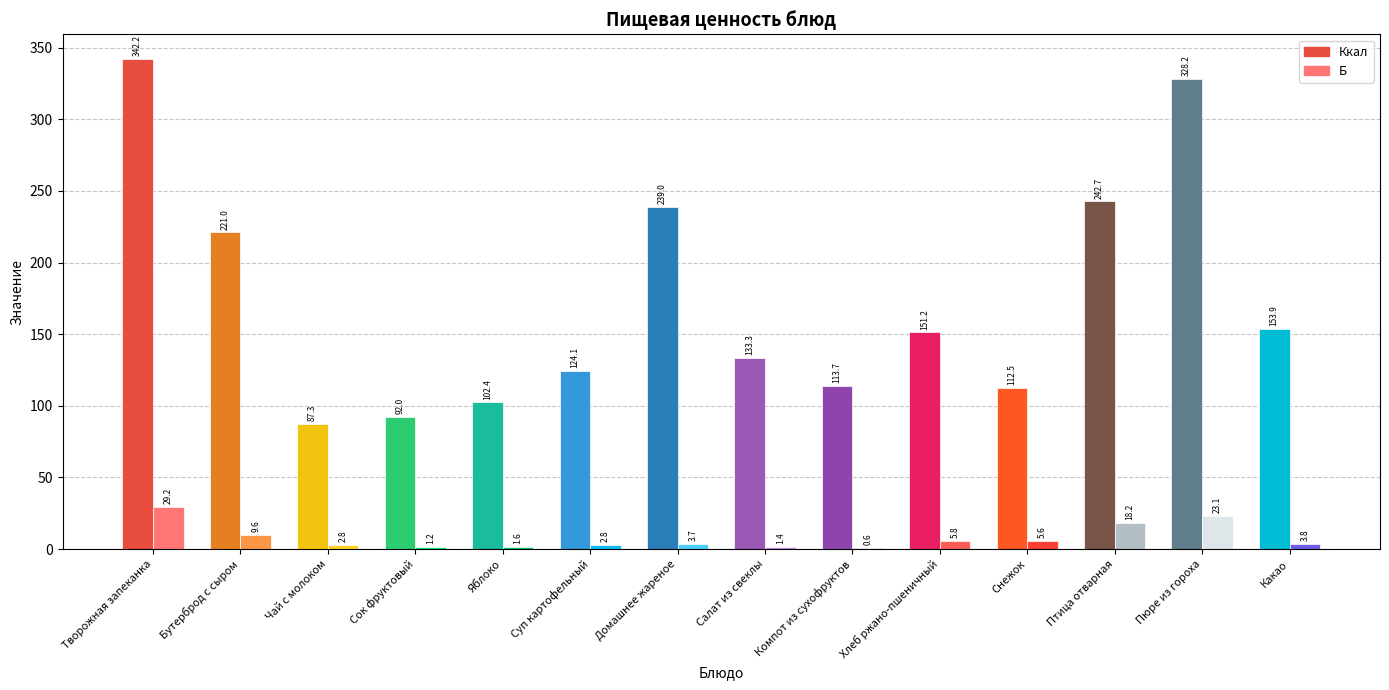

What is the sum of the Б values at Пюре из гороха and Сок фруктовый?

24.3